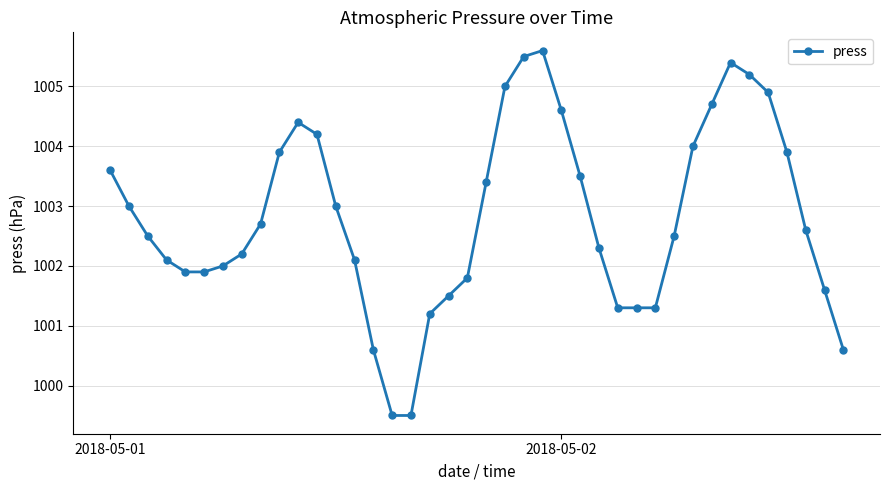

Count the number of data series in this chart.

1